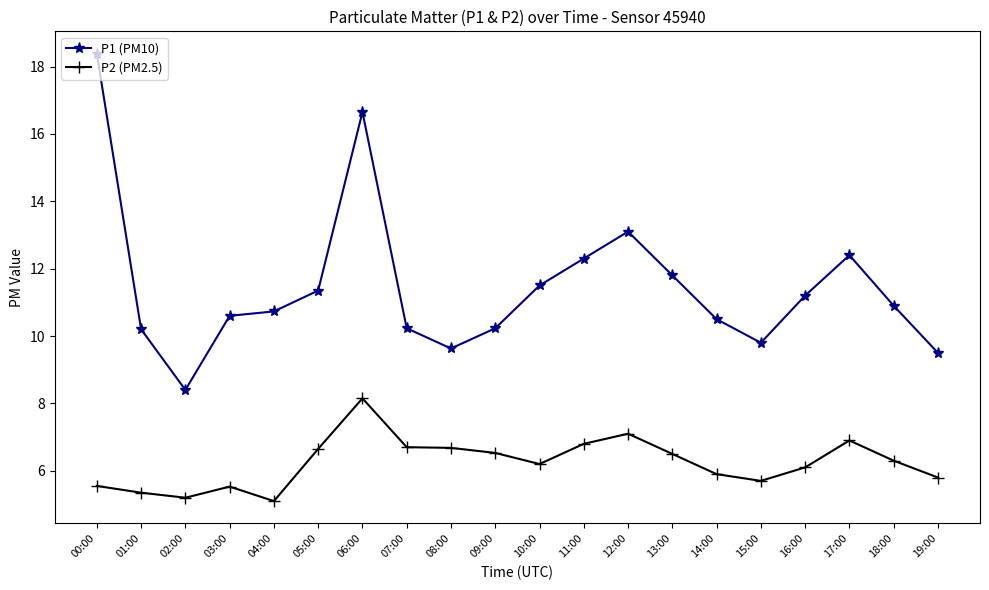

What is the sum of the P1 (PM10) values at 19:00 and 01:00?

19.7